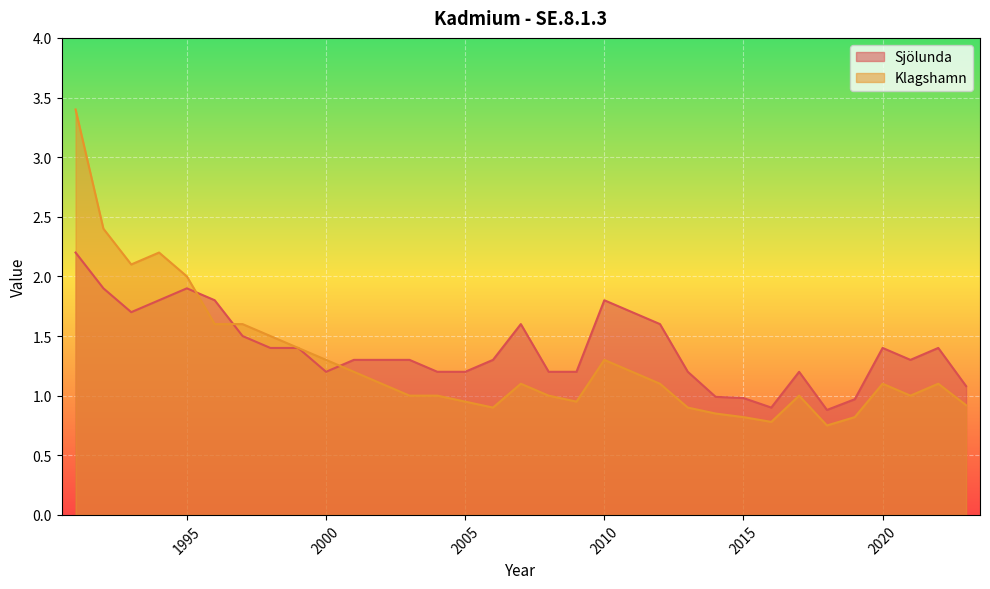

Where is the first local minimum for Klagshamn?

1993